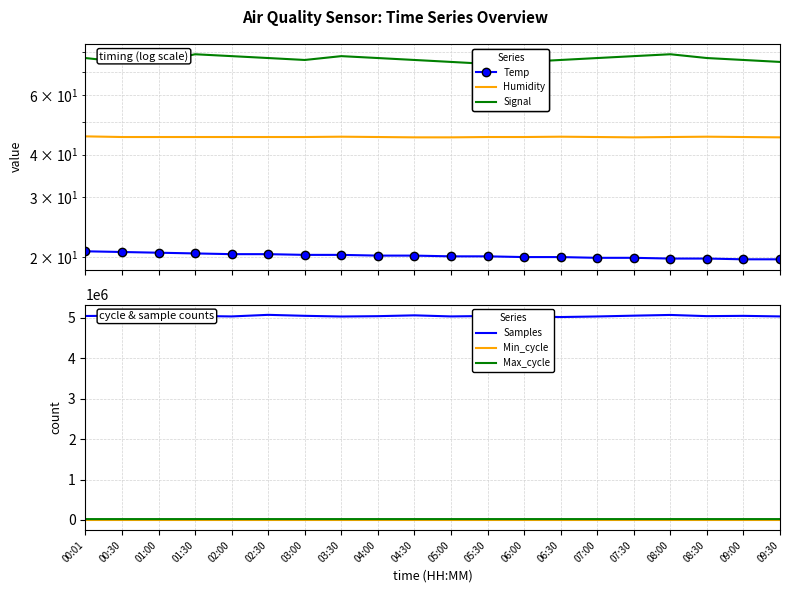

What is the average value of the Samples series?

5049822